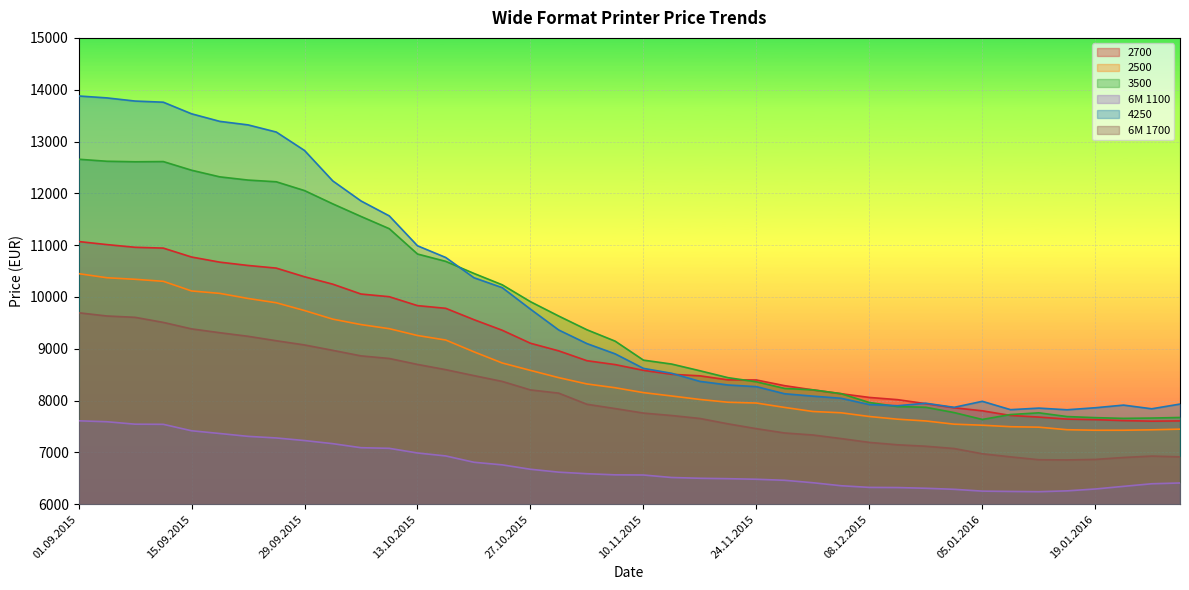

At which label is 2700 closest to 9336?

22.10.2015